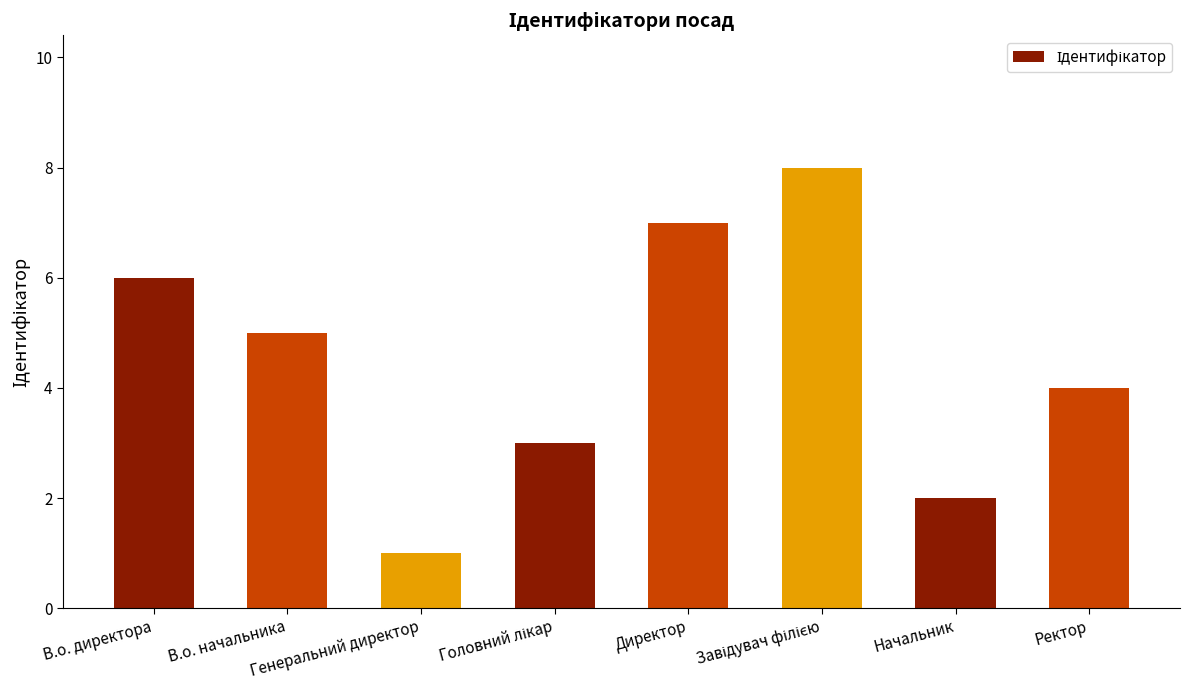

What is the minimum value shown in the chart?

1